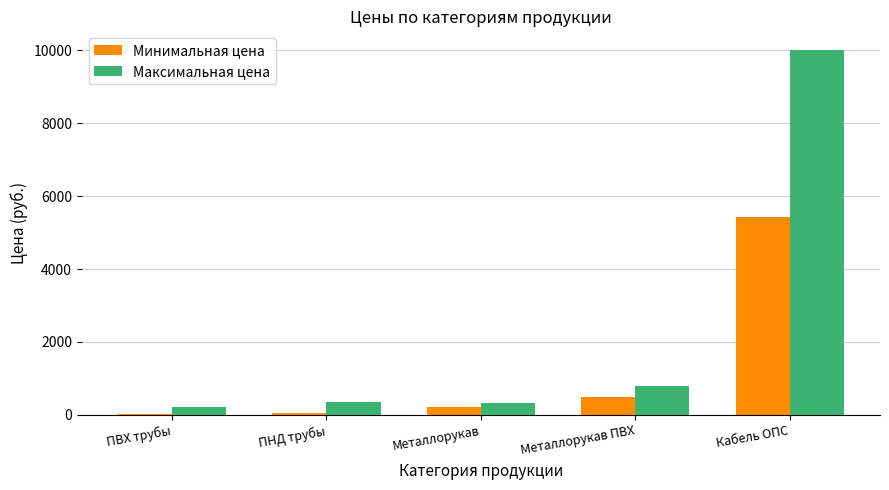

List the series in order of their peak value, highest first.

Максимальная цена, Минимальная цена